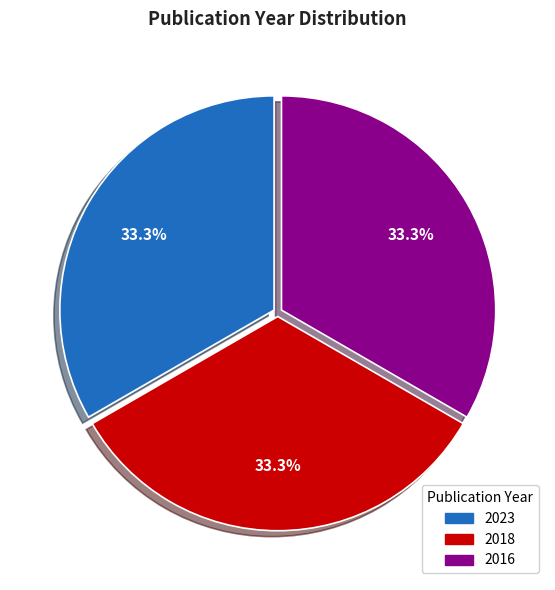

Is there a majority slice in this chart?

No